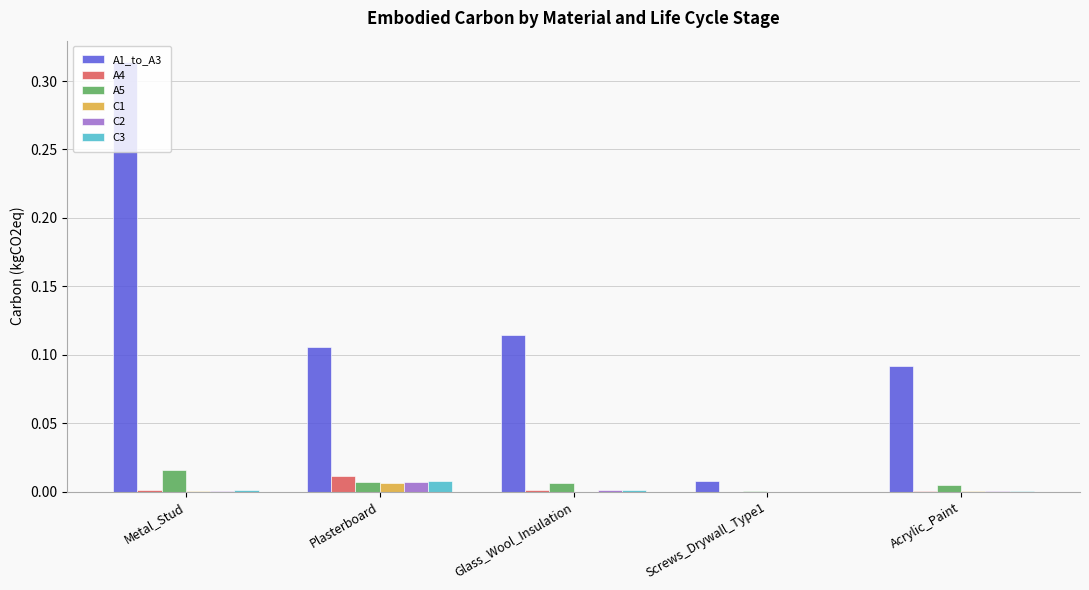

The value of C3 at Metal_Stud is 0.0. True or false?

True